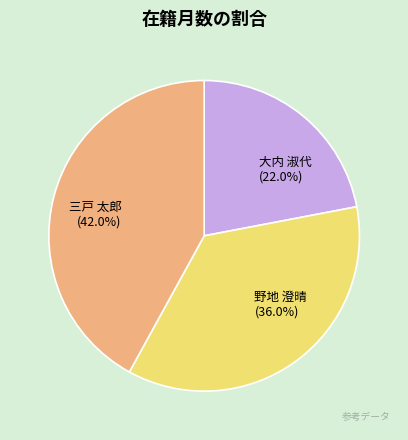

Approximately how many times larger is the value at 野地 澄晴 compared to 大内 淑代?

1.6